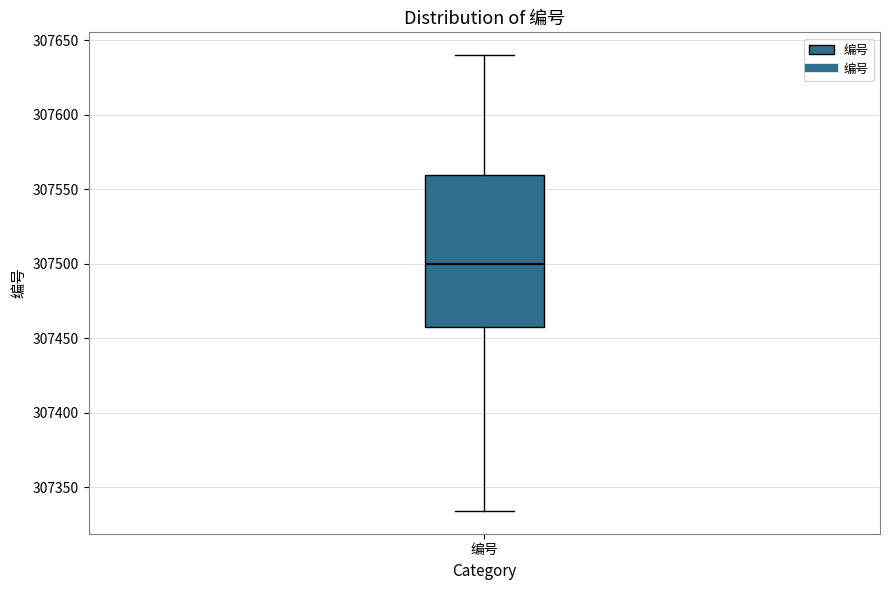

Where is the lower edge of the box for 编号 on the y-axis? The values are not printed on the chart, so give them approximately, as read against the axis.

307460